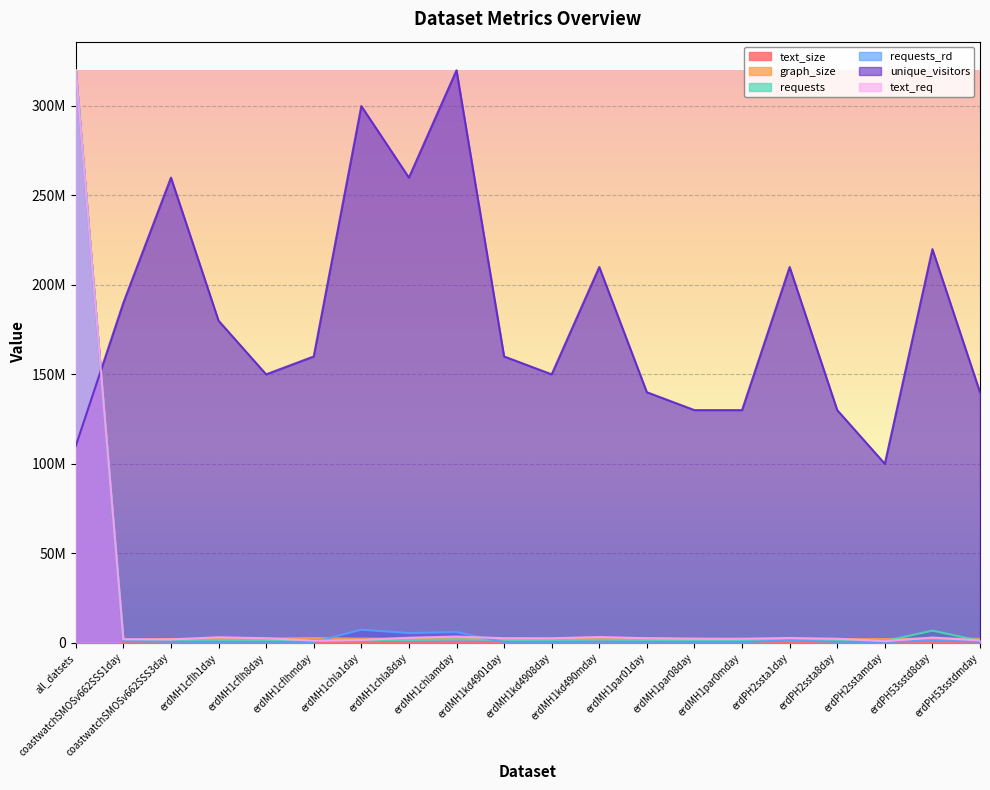

At which category does requests reach its first local peak?

erdMH1cflh1day